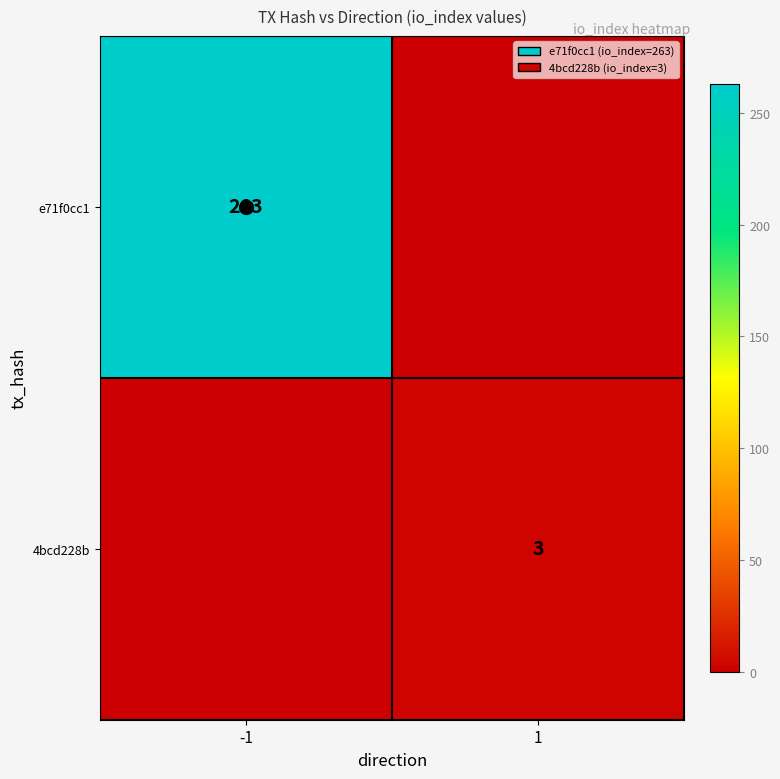

Is it true that e71f0cc1 equals 263 at -1?

True